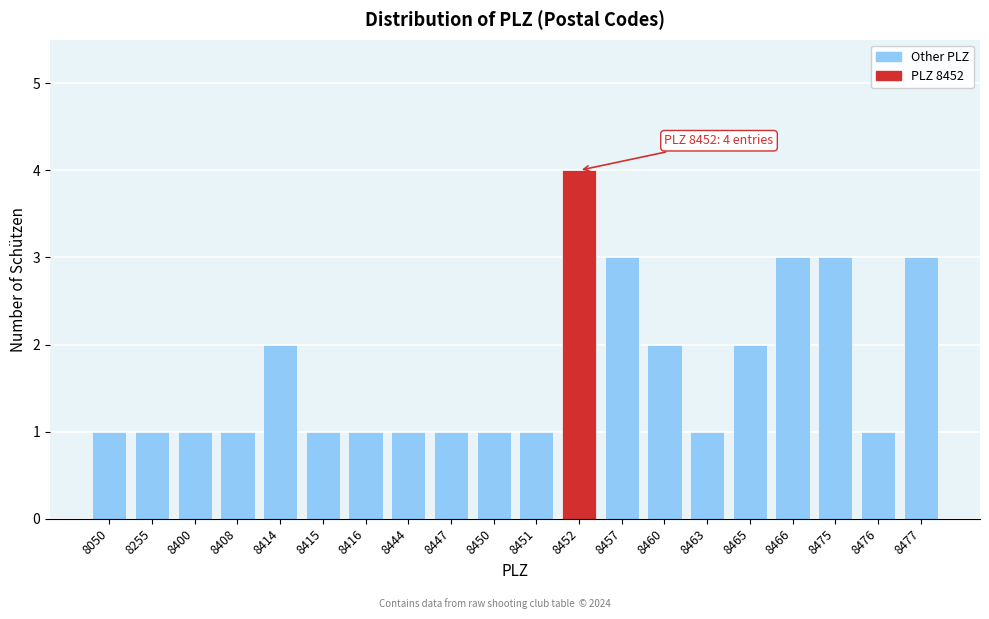

Reading right to left, what are all the values shown in this chart?

8477=3	8476=1	8475=3	8466=3	8465=2	8463=1	8460=2	8457=3	8452=4	8451=1	8450=1	8447=1	8444=1	8416=1	8415=1	8414=2	8408=1	8400=1	8255=1	8050=1